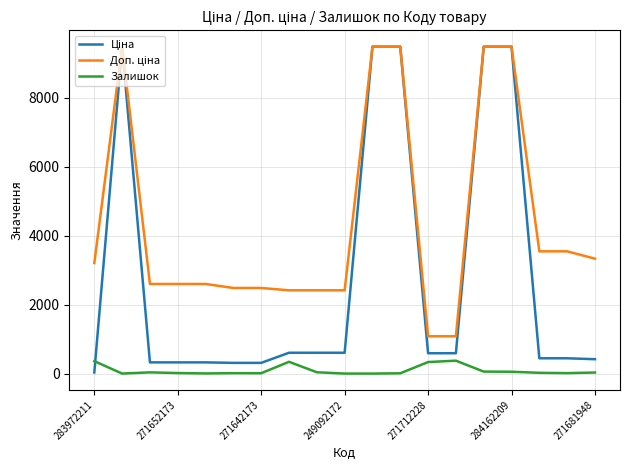

What is the maximum value shown in the chart?

9480.1